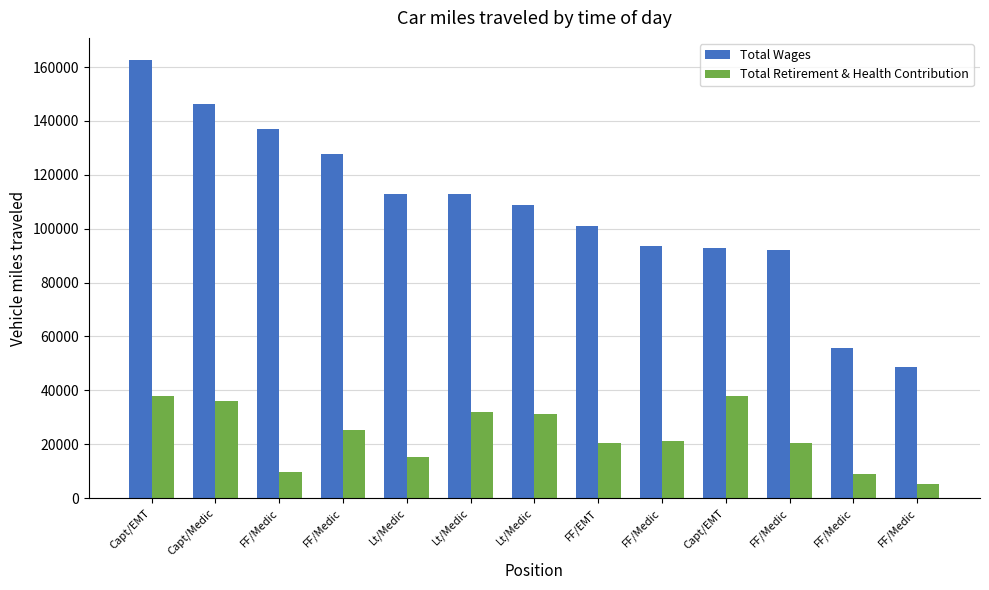

Where does the Total Wages series first go above 108730?

Capt/EMT